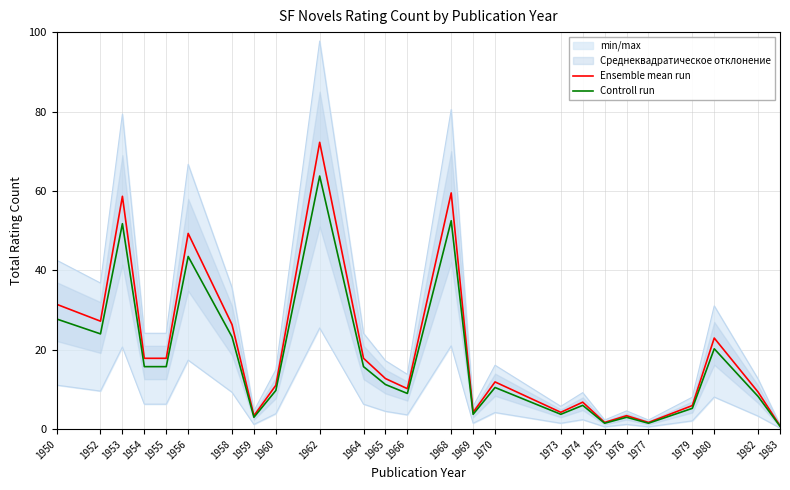

What is the sum of all Ensemble mean run values?

488.8